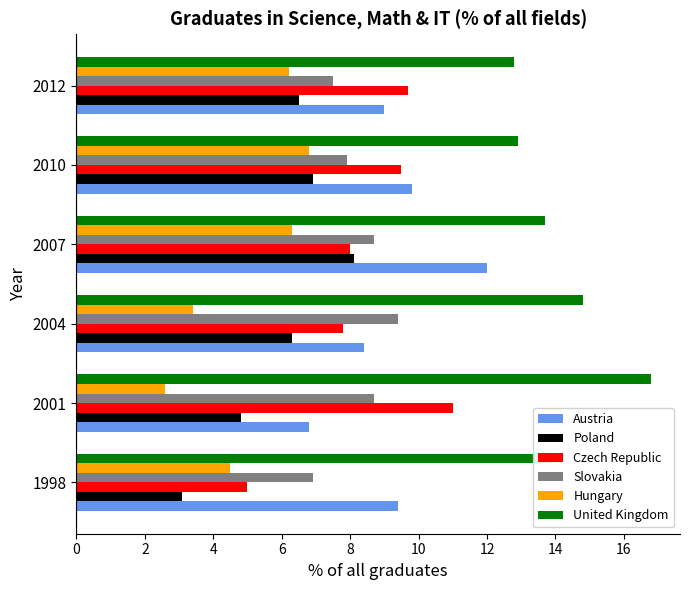

What is the difference between the maximum and second lowest values in the Czech Republic series?

3.2